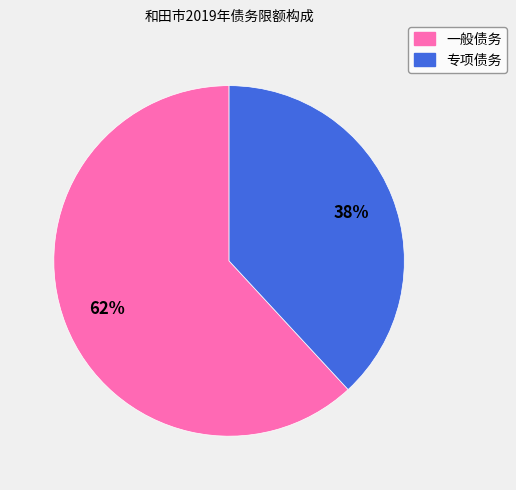

True or false: 专项债务 accounts for 48% of the total.

False